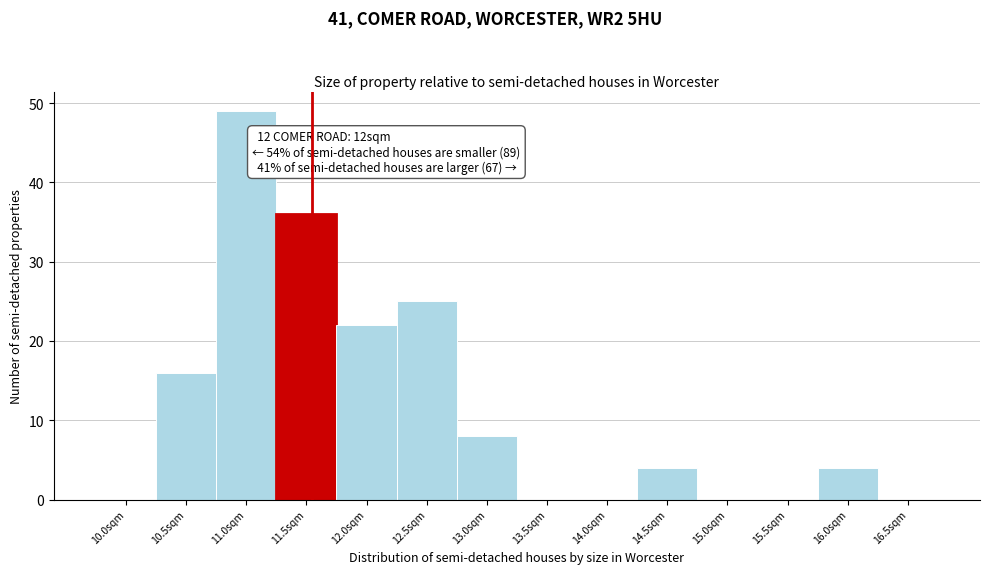

Reading left to right, list all the values displayed in this chart.

10.0sqm=0	10.5sqm=16	11.0sqm=49	11.5sqm=36	12.0sqm=22	12.5sqm=25	13.0sqm=8	13.5sqm=0	14.0sqm=0	14.5sqm=4	15.0sqm=0	15.5sqm=0	16.0sqm=4	16.5sqm=0